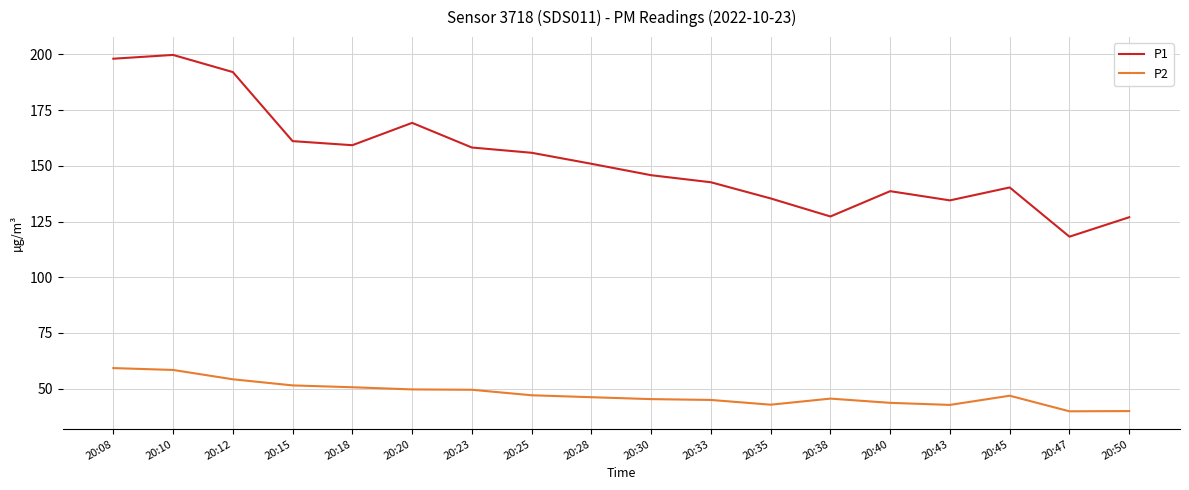

True or false: P1 and P2 cross at least once.

False